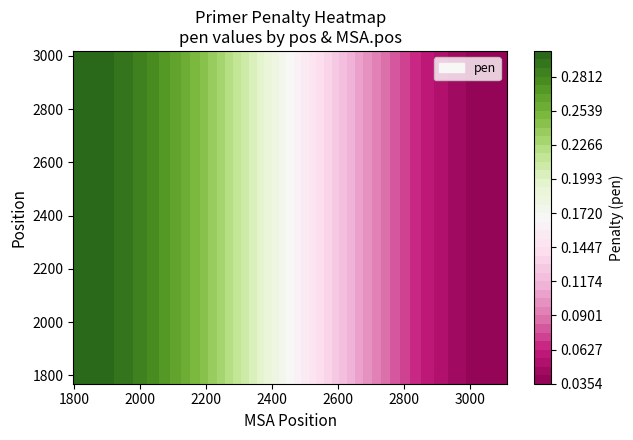

How many 1769 values are between 0 and 1?

2